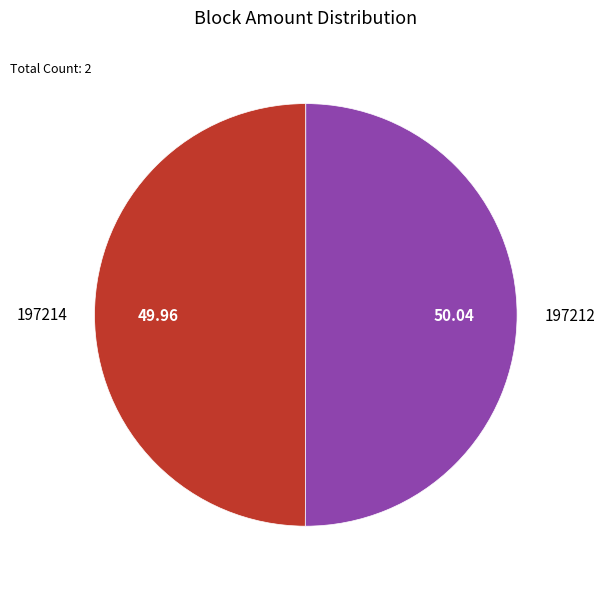

Rank the categories by value from lowest to highest.

197214, 197212